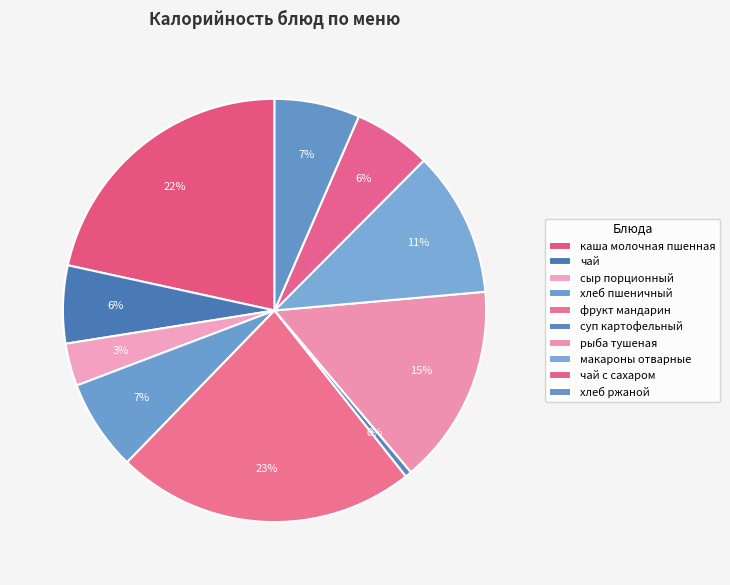

What percentage is NOT represented by каша молочная пшенная?

78.4%